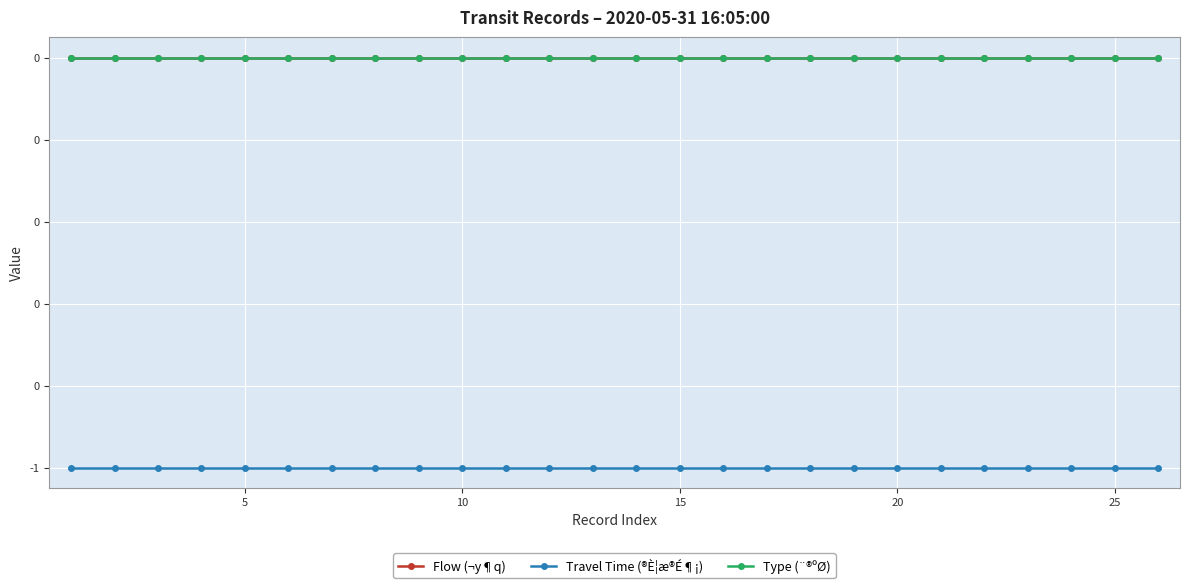

True or false: Type (¨®ºØ) and Flow (¬y¶q) intersect in this chart.

False